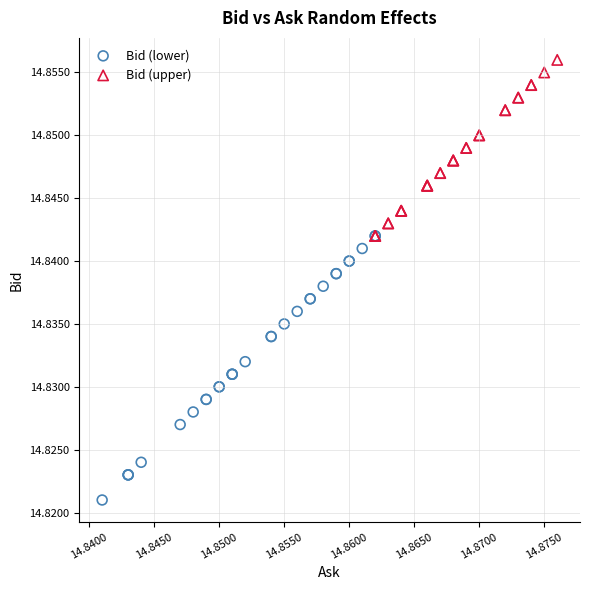

Which series reaches the minimum Y coordinate?

Bid (lower)